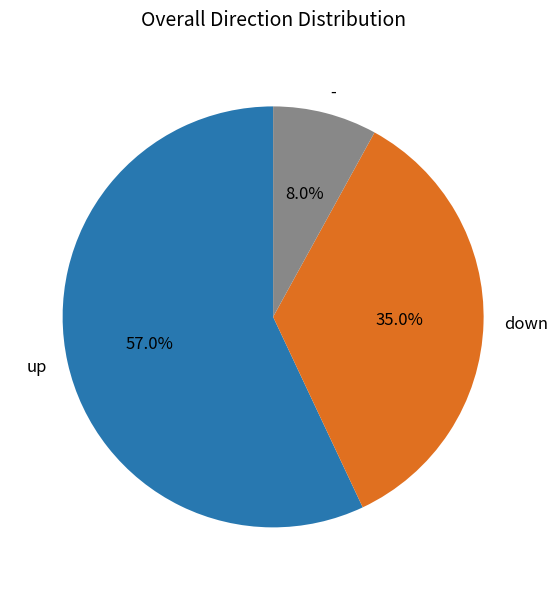

To the nearest percent, what percentage of the pie is down?

35%